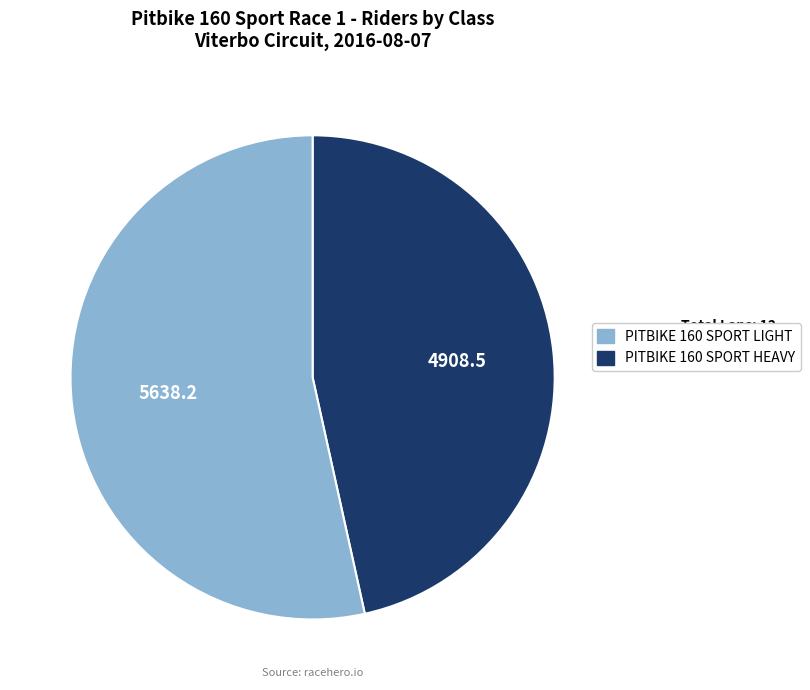

Is there any slice that represents more than half of the pie?

Yes